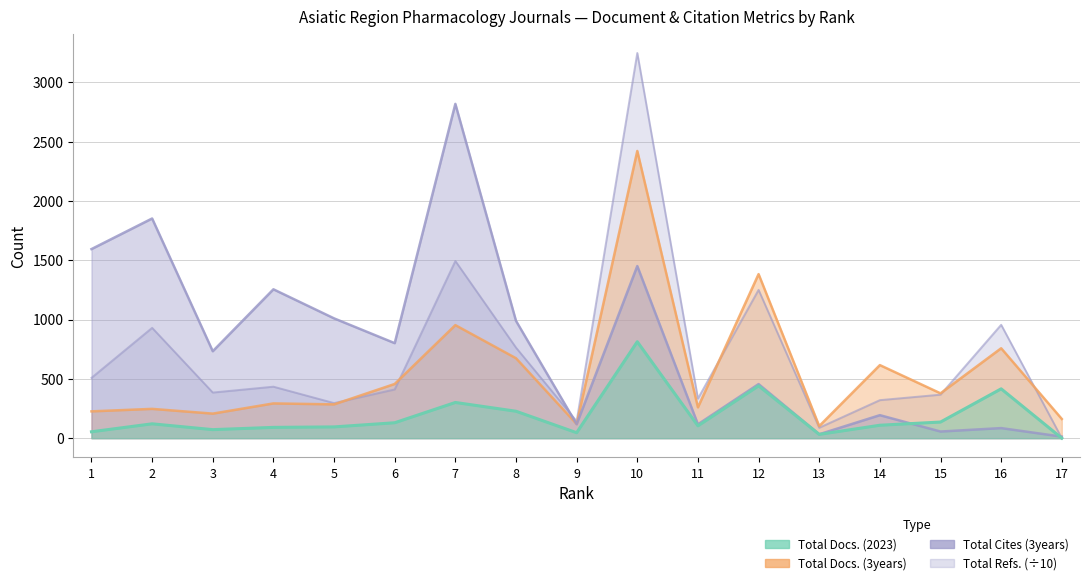

The Total Docs. (2023) series shows 104.0 at 11. True or false?

True